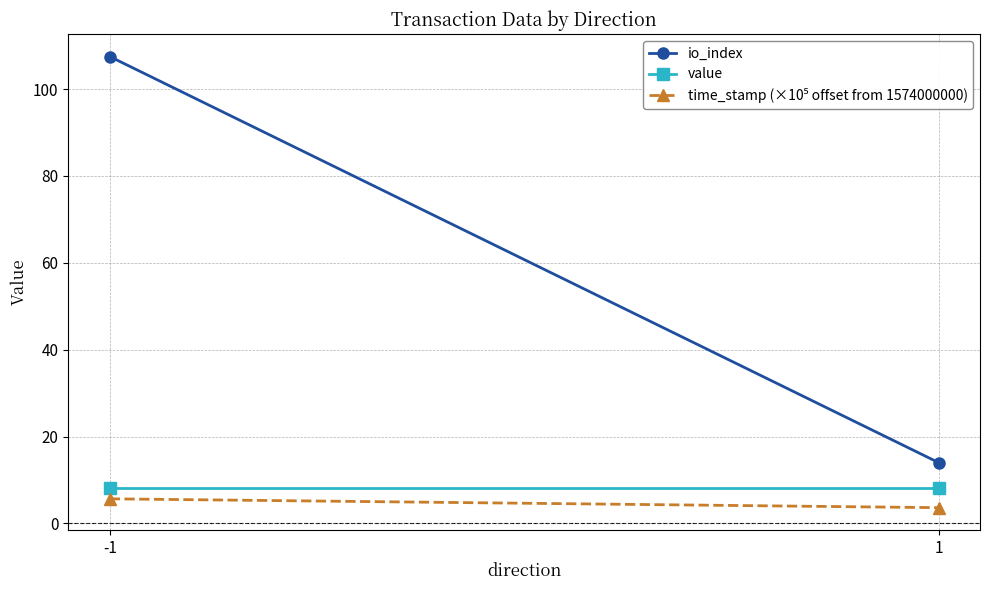

What is the value of the io_index point at the 1st from the left?

107.5